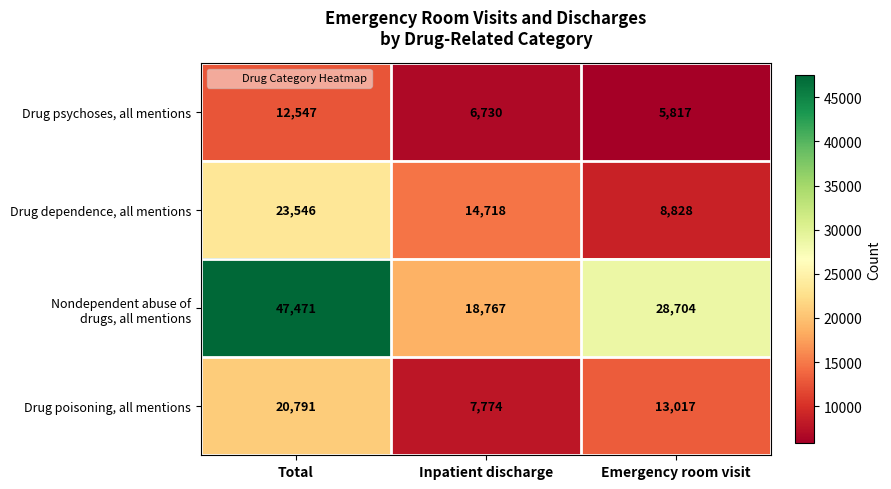

True or false: Drug psychoses, all mentions has a value of 12547 at Total.

True